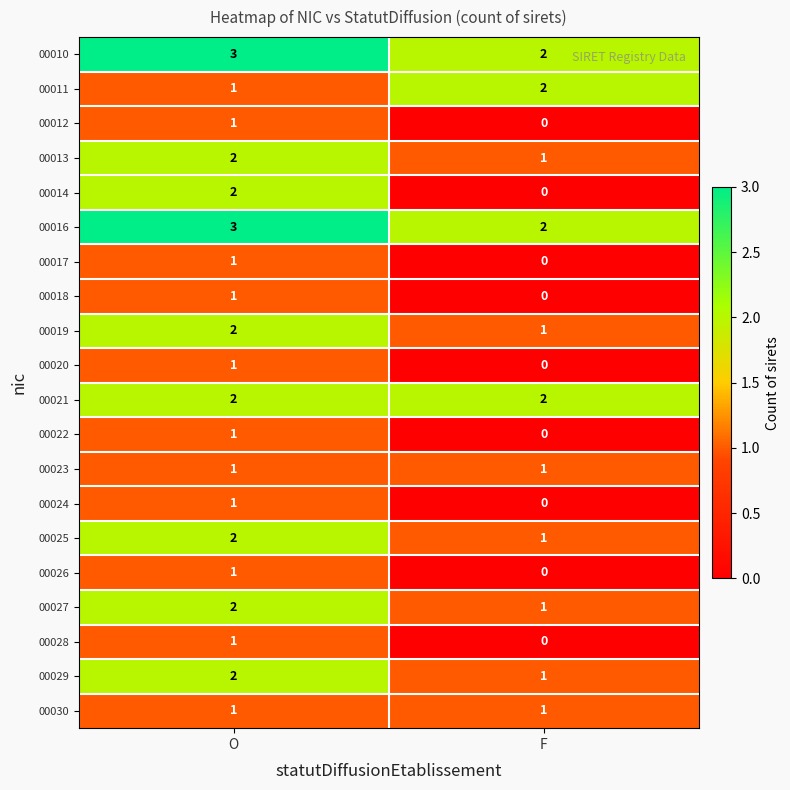

Which series has the largest range (max minus min)?

00014